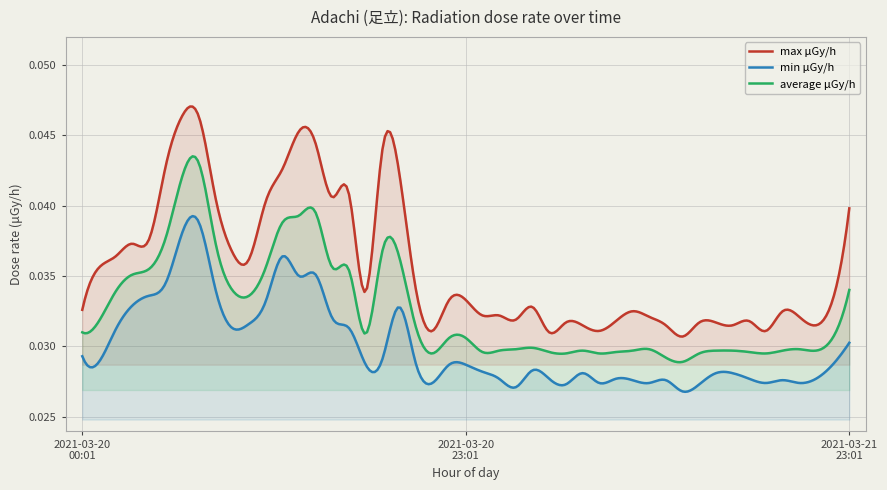

List the series in order of their overall mean, lowest first.

min μGy/h, average μGy/h, max μGy/h